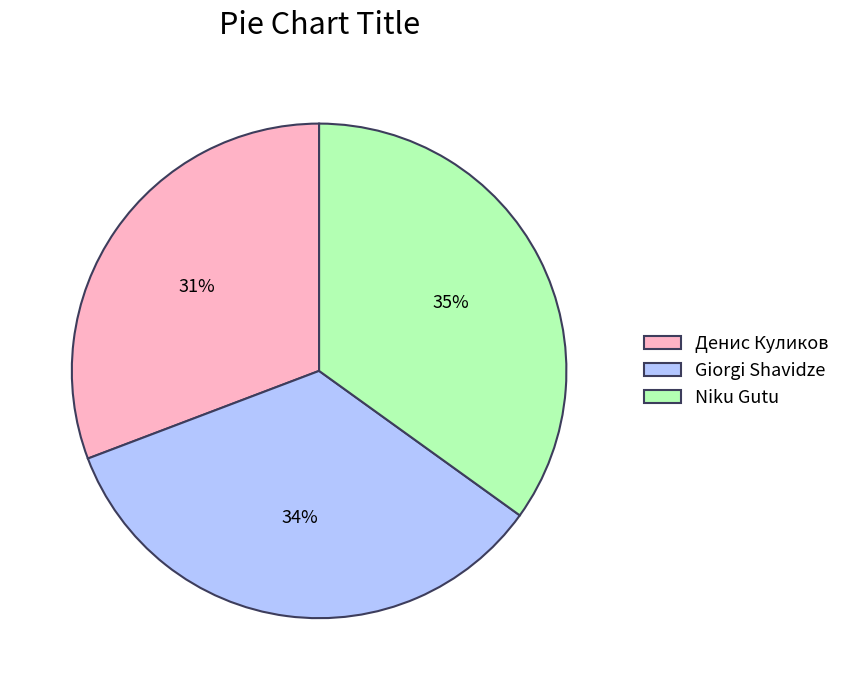

Is it true that Niku Gutu is 35% of the pie?

True